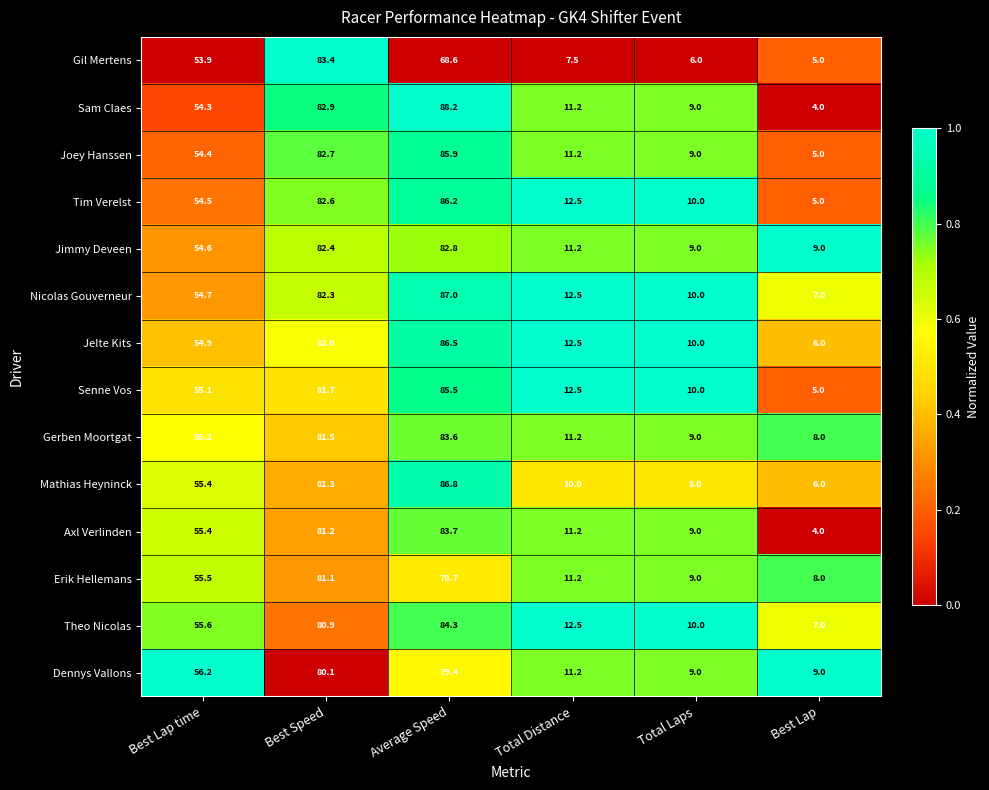

What is the greatest value displayed?

88.2